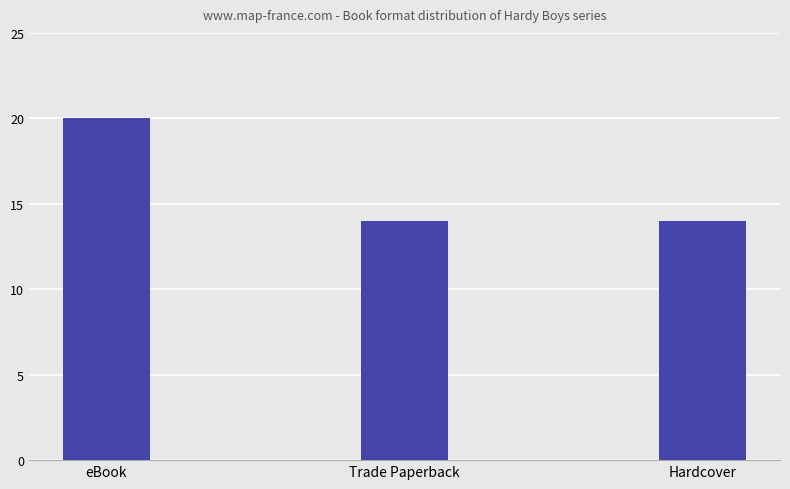

What is the value of the 3rd bar from the left?

14